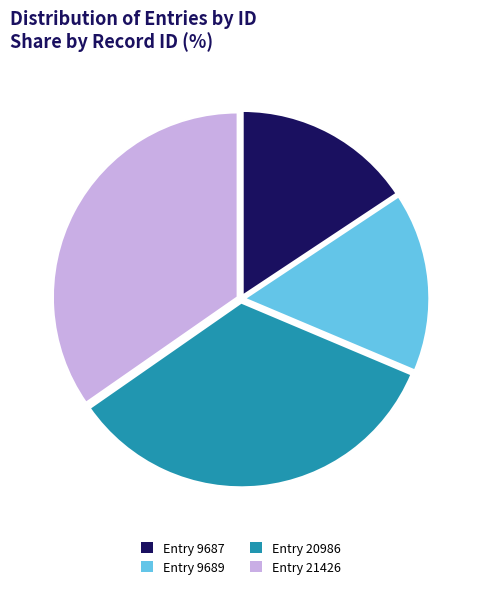

Count the number of slices in the pie.

4